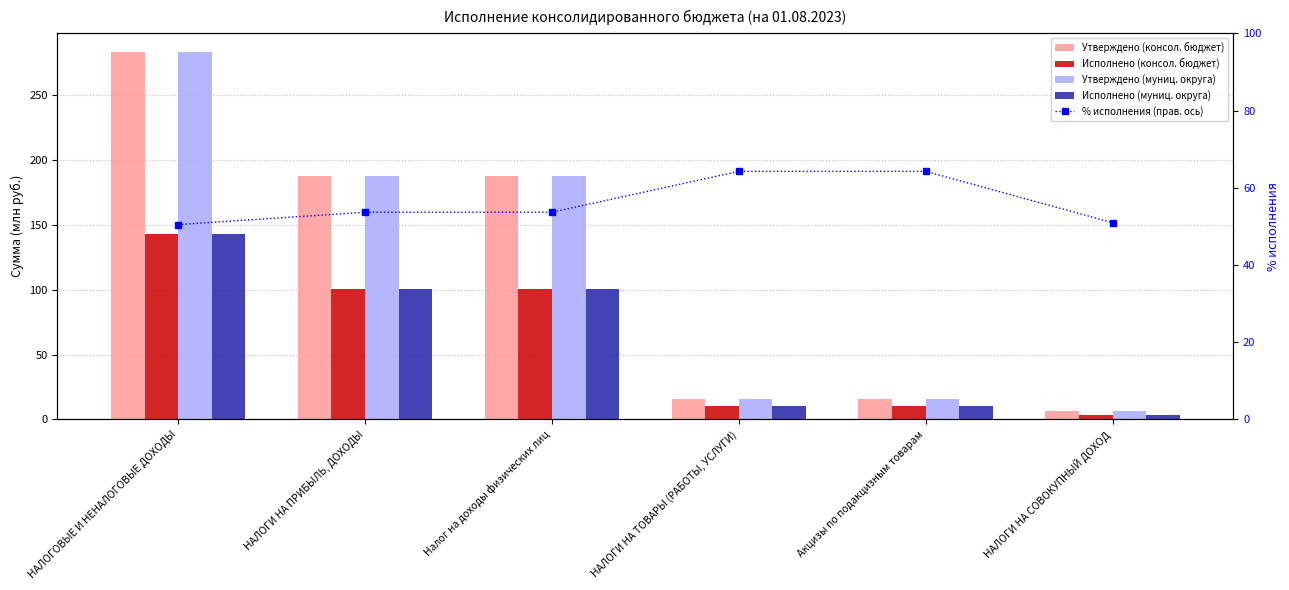

What are all the series names shown in the legend?

Утверждено (консол. бюджет), Исполнено (консол. бюджет), Утверждено (муниц. округа), Исполнено (муниц. округа), % исполнения (прав. ось)